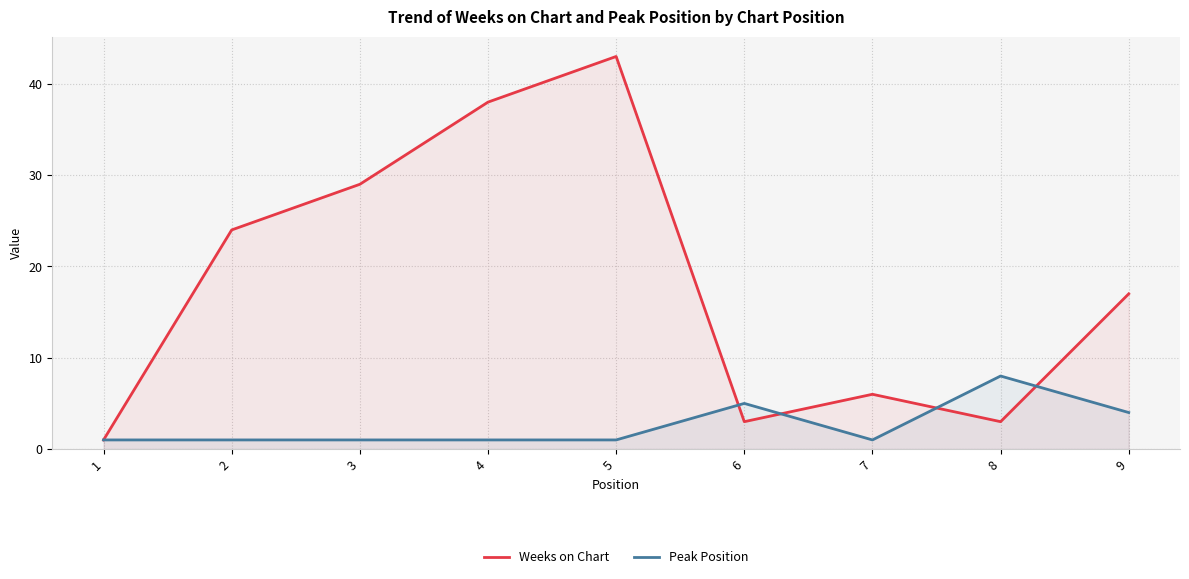

Reading left to right, transcribe all the data shown in this chart.

Weeks on Chart: 1	24	29	38	43	3	6	3	17
Peak Position: 1	1	1	1	1	5	1	8	4